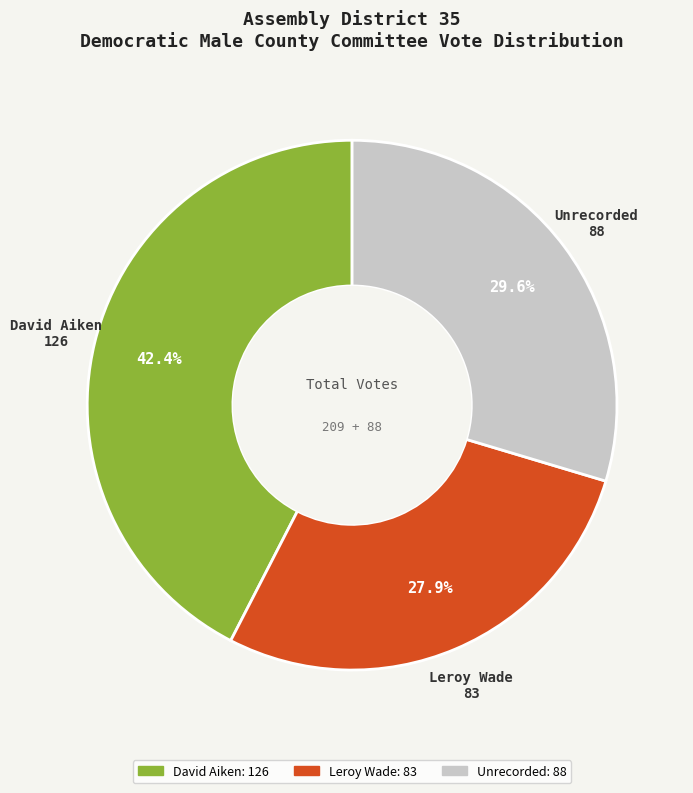

To the nearest percent, what percentage of the pie is Leroy Wade?

28%